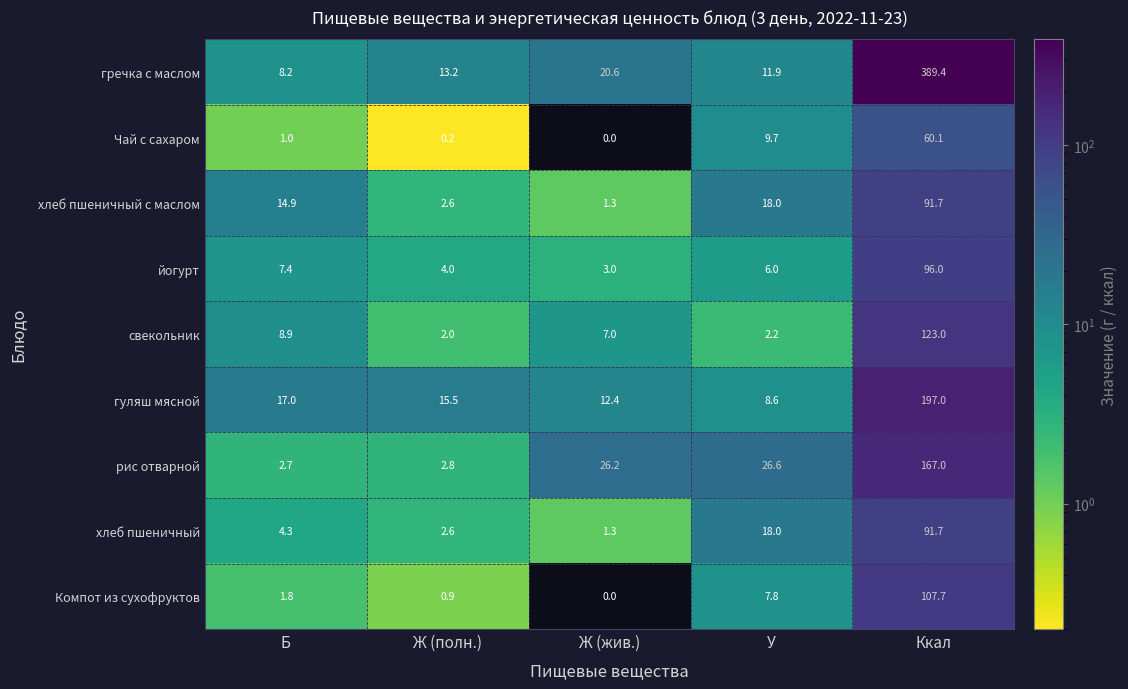

What is the sum of all Компот из сухофруктов values?

118.2